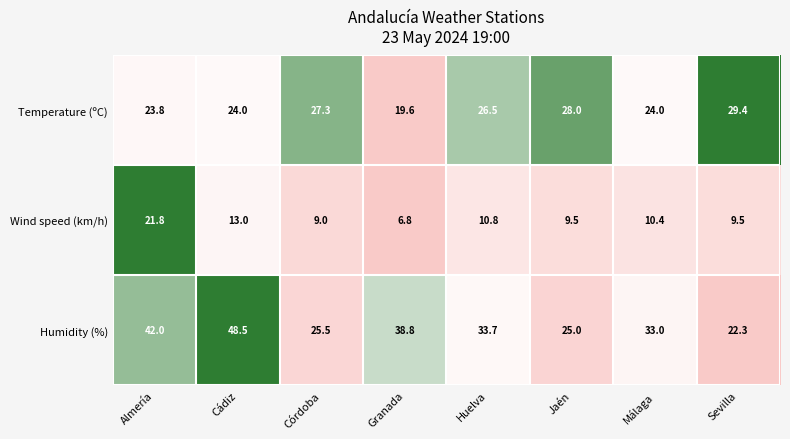

Rank the series at Granada from highest to lowest value.

Humidity (%), Temperature (ºC), Wind speed (km/h)